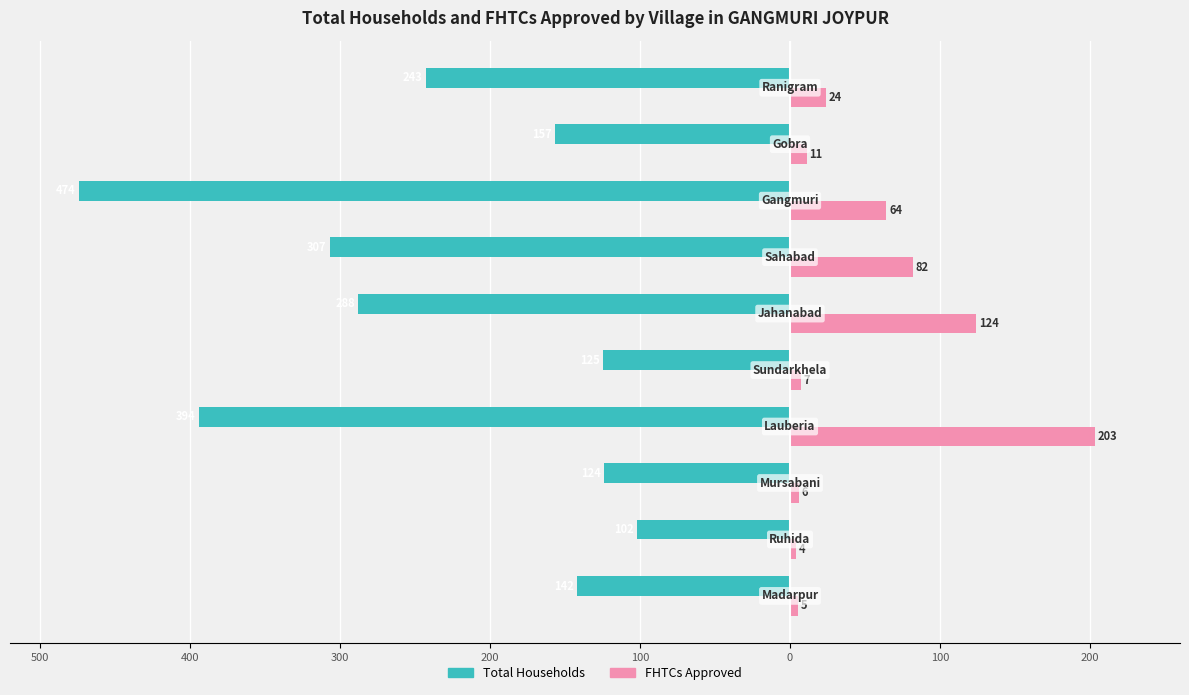

What is the difference between the maximum and minimum values in the FHTCs Approved series?

199